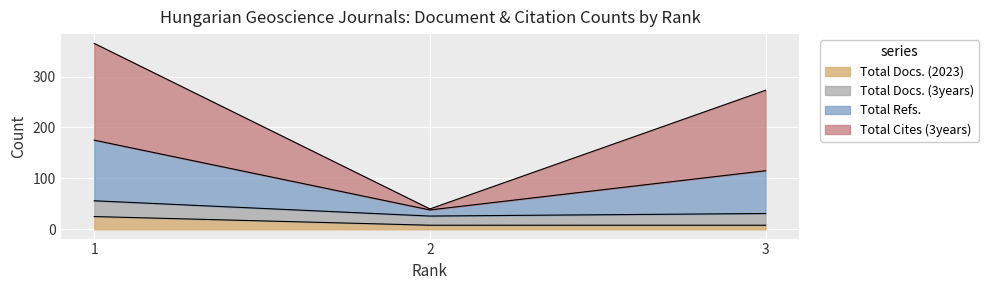

Does the chart display data point markers on the line(s)?

No